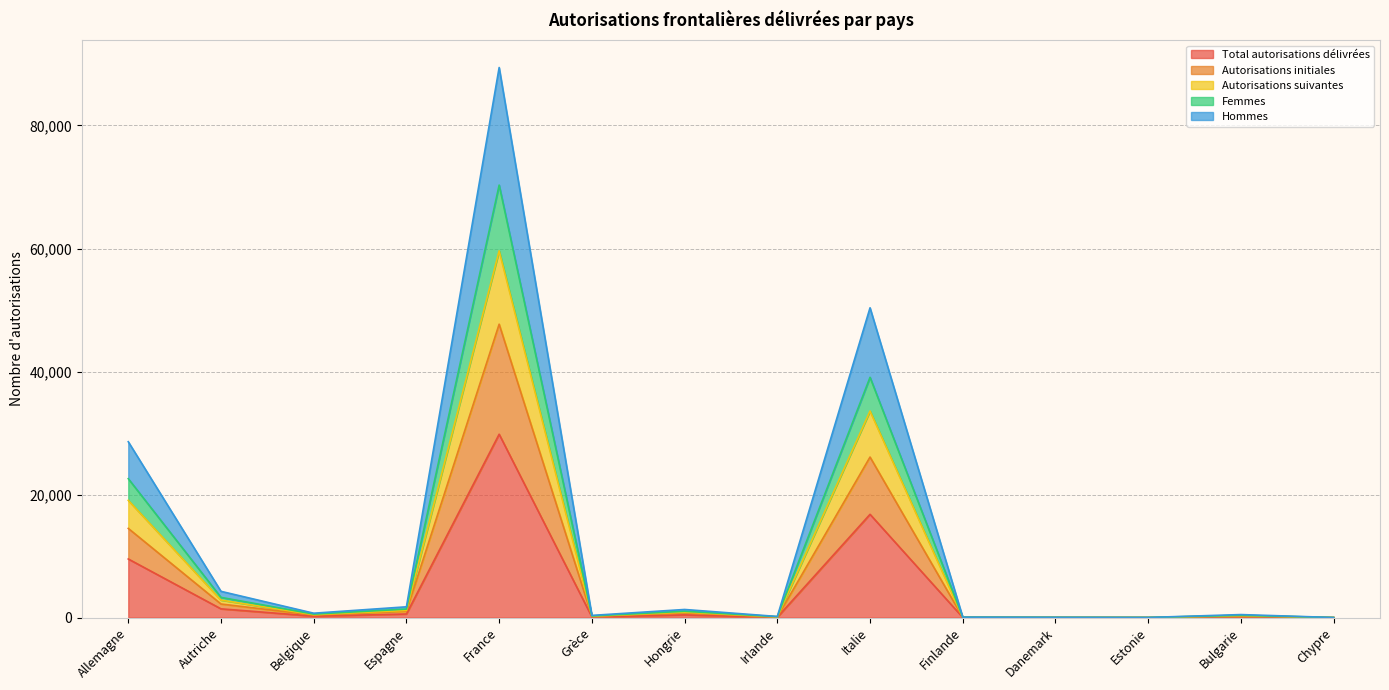

At which category is the sum across all series the highest?

France